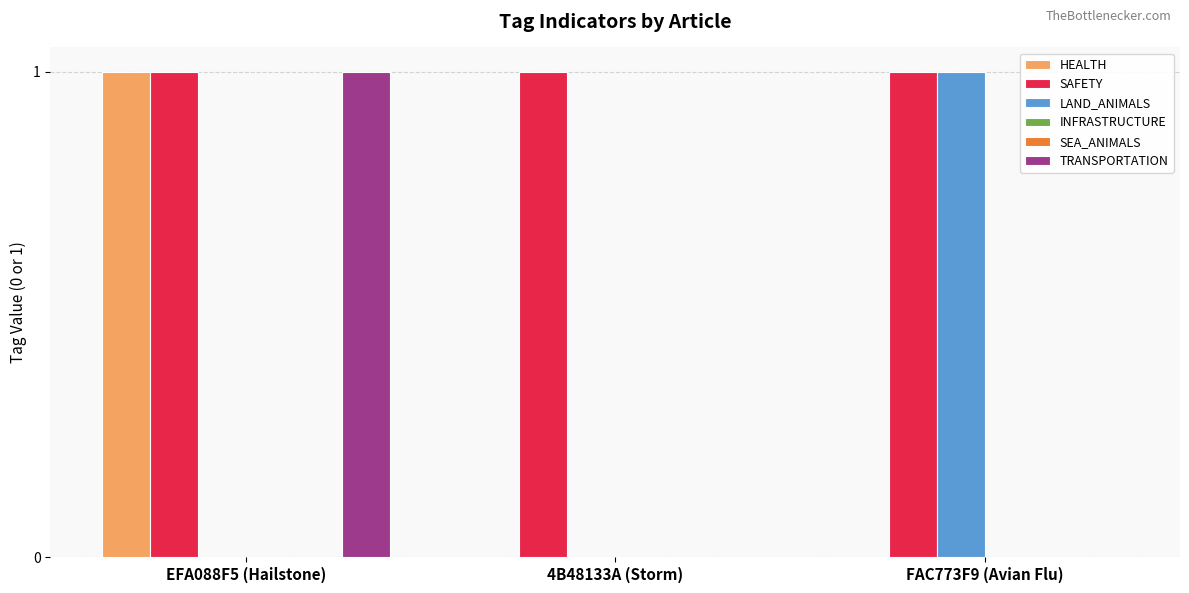

At which category is the sum across all series the highest?

EFA088F5 (Hailstone)